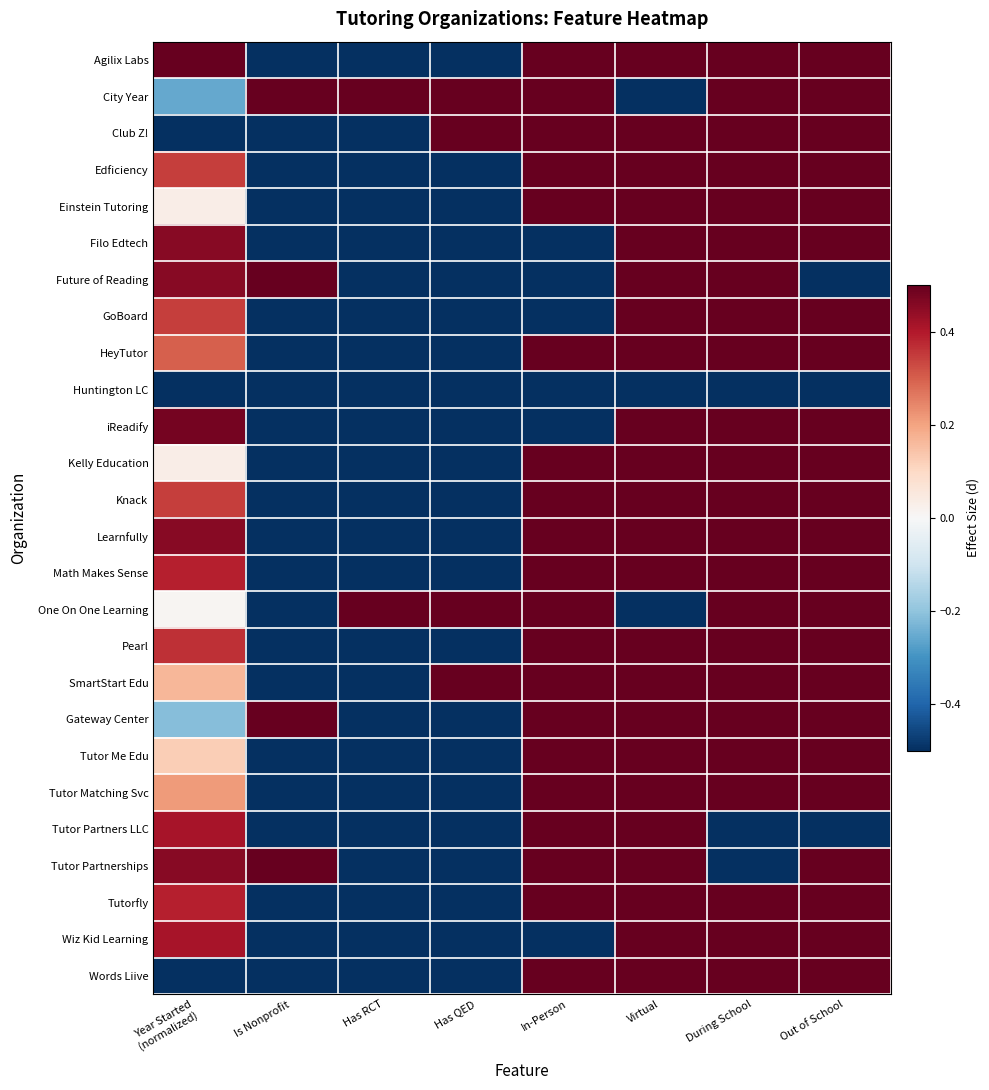

Which has a higher value, Has QED or In-Person?

In-Person